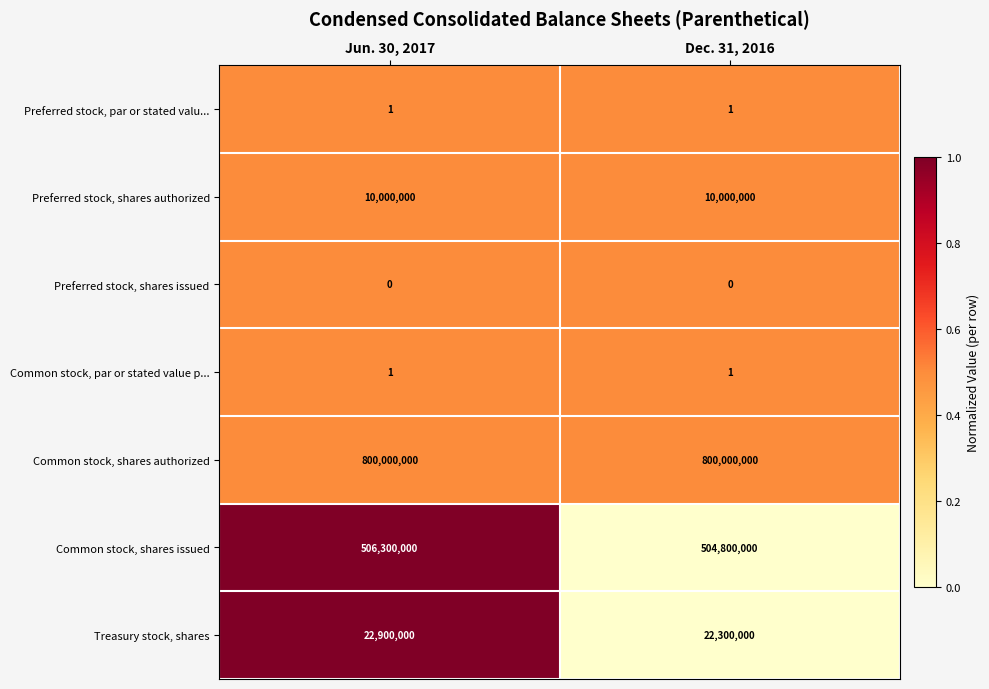

What is the difference between the Common stock, shares issued values at Dec. 31, 2016 and Jun. 30, 2017?

1500000